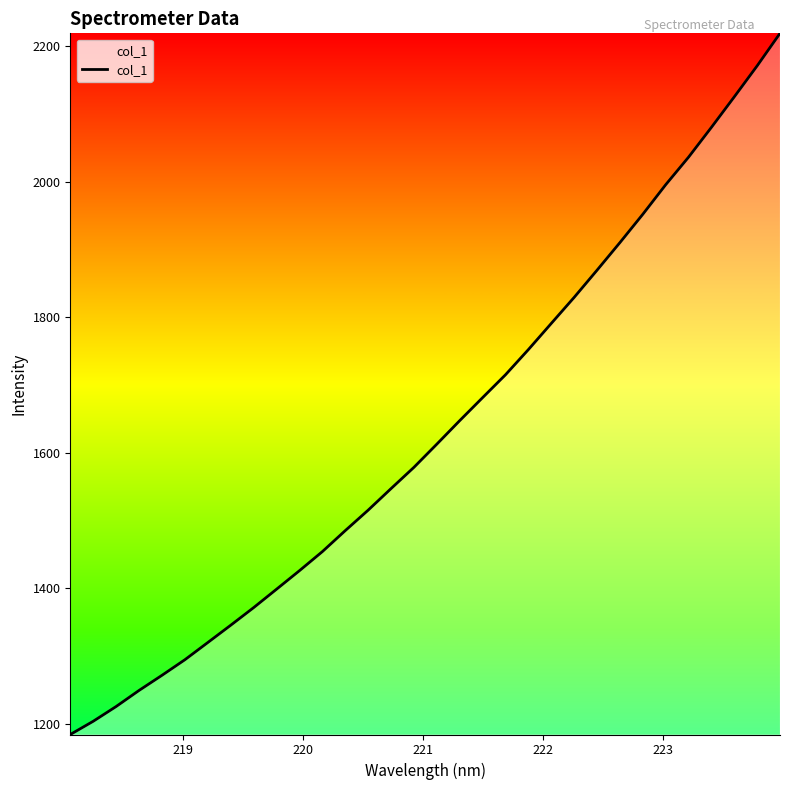

Reading right to left, extract all data points from this chart.

2219.1	2171.1	2125.3	2080.3	2036.3	1995.6	1952.0	1910.2	1869.5	1829.4	1790.9	1752.3	1715.1	1681.4	1647.5	1612.8	1578.5	1547.1	1515.3	1485.1	1454.1	1426.0	1398.6	1371.5	1345.5	1320.0	1294.6	1271.6	1249.2	1225.5	1203.7	1184.2